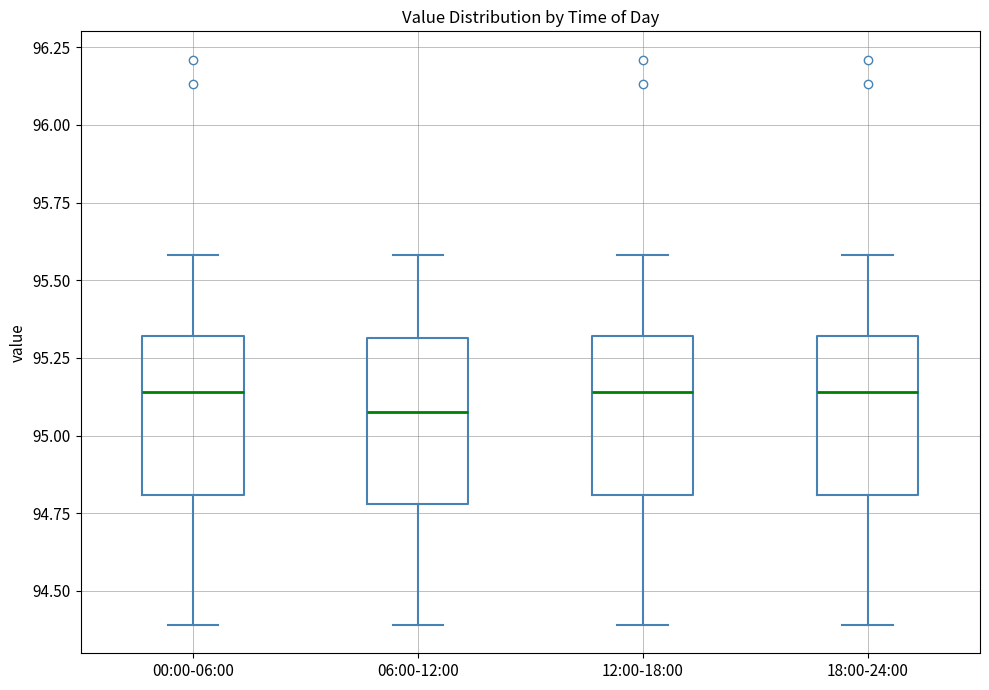

Reading left to right, read every box against the y-axis: the position of its median line, the range the box covers, and the ends of its whiskers. The values are not printed on the chart, so give them approximately, as read against the axis.

00:00-06:00: median 95.15, box 94.80 to 95.30, whiskers 94.40 to 95.60
06:00-12:00: median 95.10, box 94.80 to 95.30, whiskers 94.40 to 95.60
12:00-18:00: median 95.15, box 94.80 to 95.30, whiskers 94.40 to 95.60
18:00-24:00: median 95.15, box 94.80 to 95.30, whiskers 94.40 to 95.60